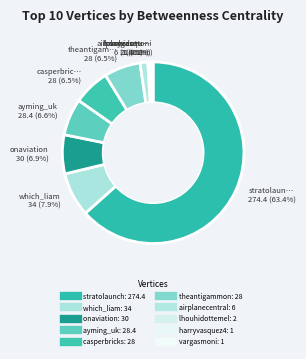

To the nearest percent, what is the difference between the theantigammon and vargasmoni slice percentages?

6%